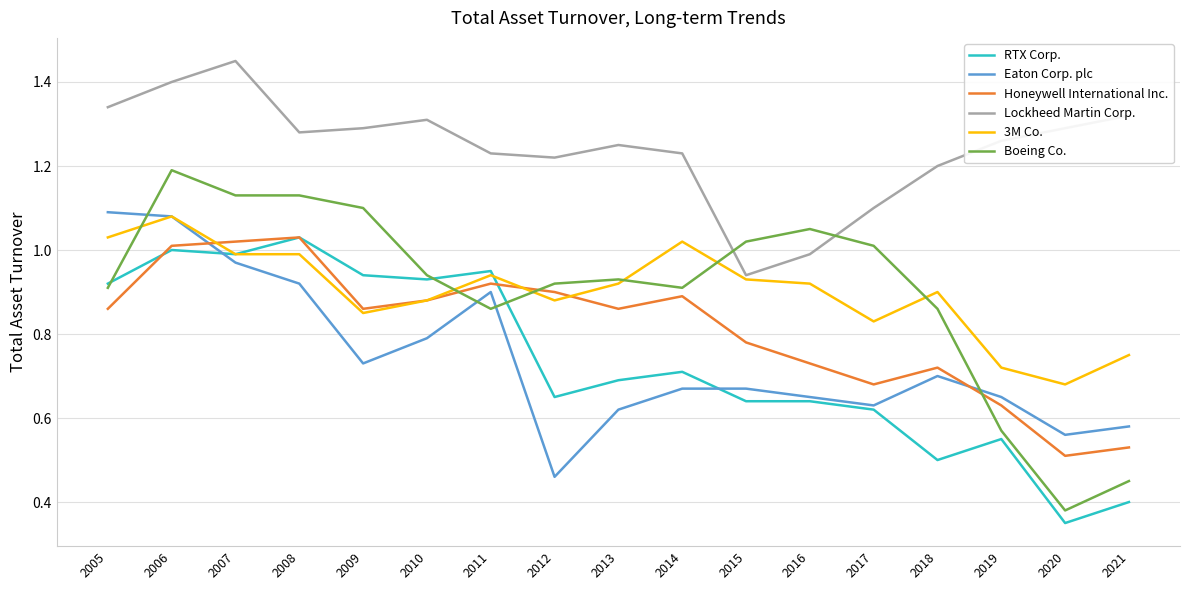

What is the total value across all series at 2015?

5.0